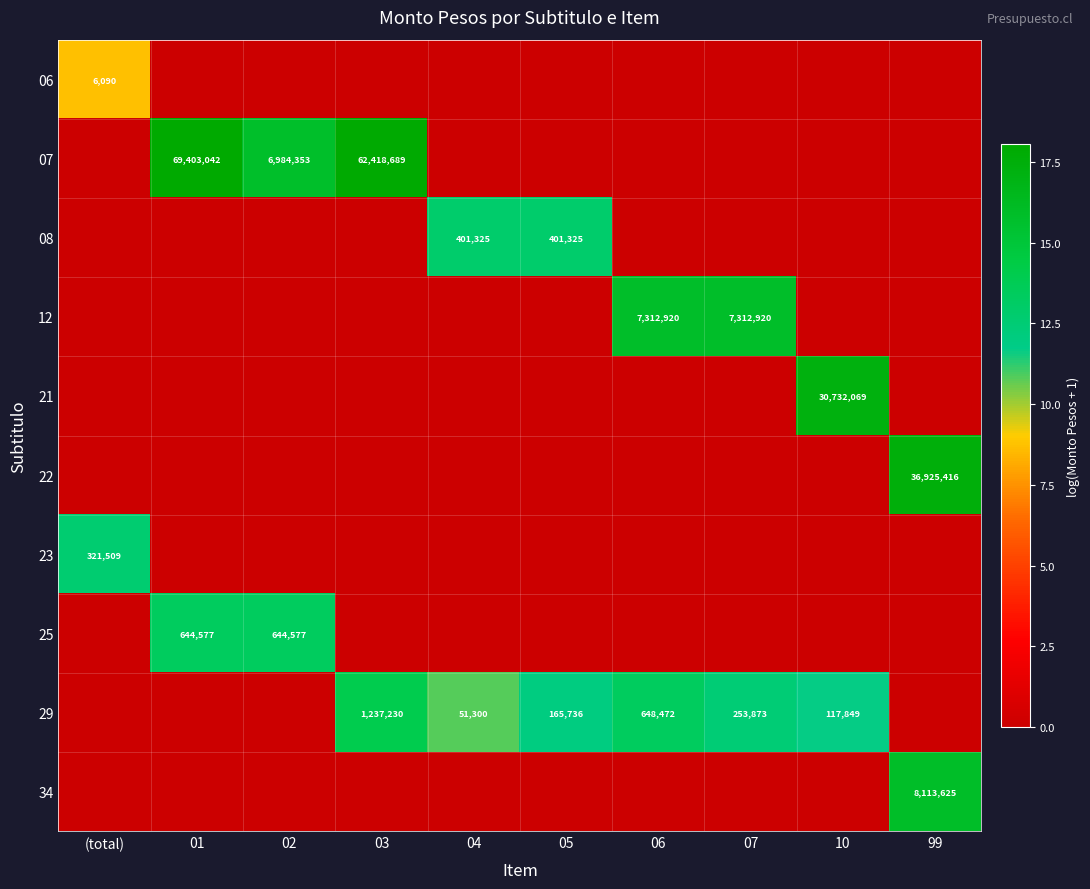

Is it true that 29 equals 253873 at 07?

True